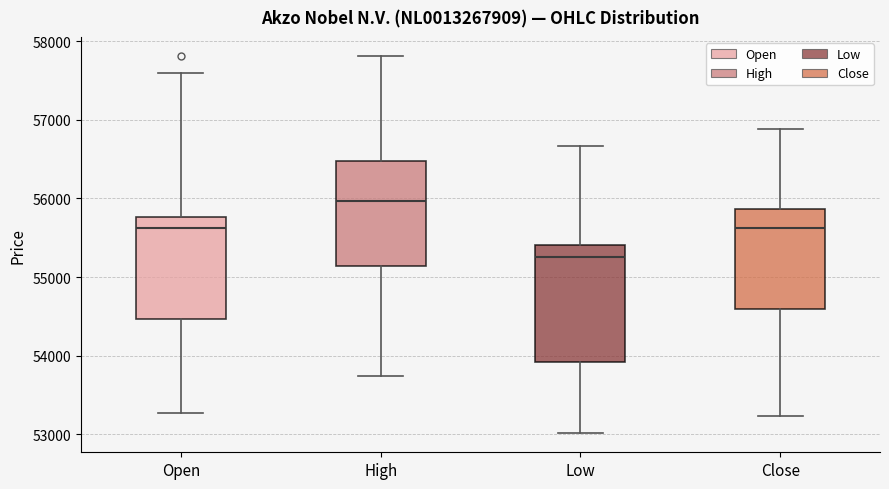

Reading left to right, transcribe this box plot: for each box, give where its median line is, the range the box spans, and where its two whiskers end, as read against the y-axis. The values are not printed on the chart, so give them approximately, as read against the axis.

Open: median 55600, box 54500 to 55800, whiskers 53300 to 57600
High: median 56000, box 55100 to 56500, whiskers 53700 to 57800
Low: median 55300, box 53900 to 55400, whiskers 53000 to 56700
Close: median 55600, box 54600 to 55900, whiskers 53200 to 56900